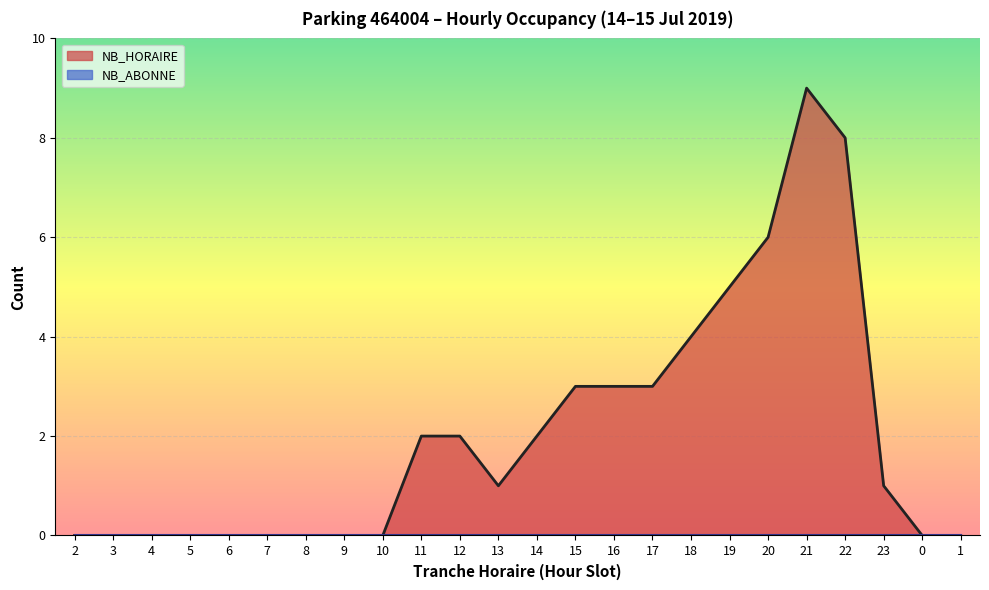

How many lines are shown in the chart?

2